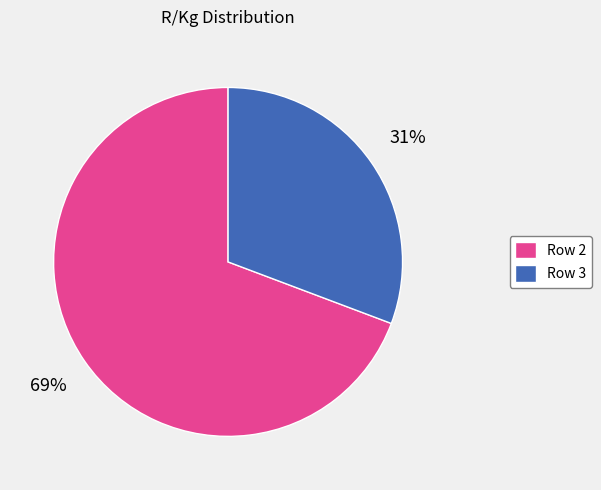

To the nearest percent, what is the average slice percentage?

50%